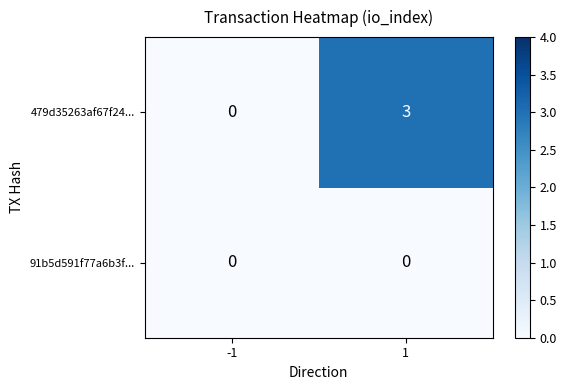

Which series has the largest range (max minus min)?

479d35263af67f24...